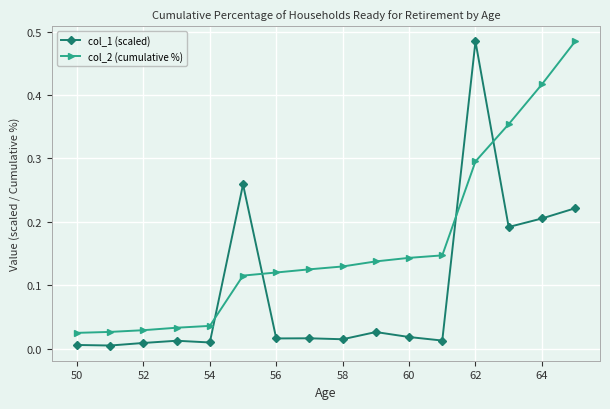

After their last crossing, which series has the higher values: col_1 (scaled) or col_2 (cumulative %)?

col_2 (cumulative %)